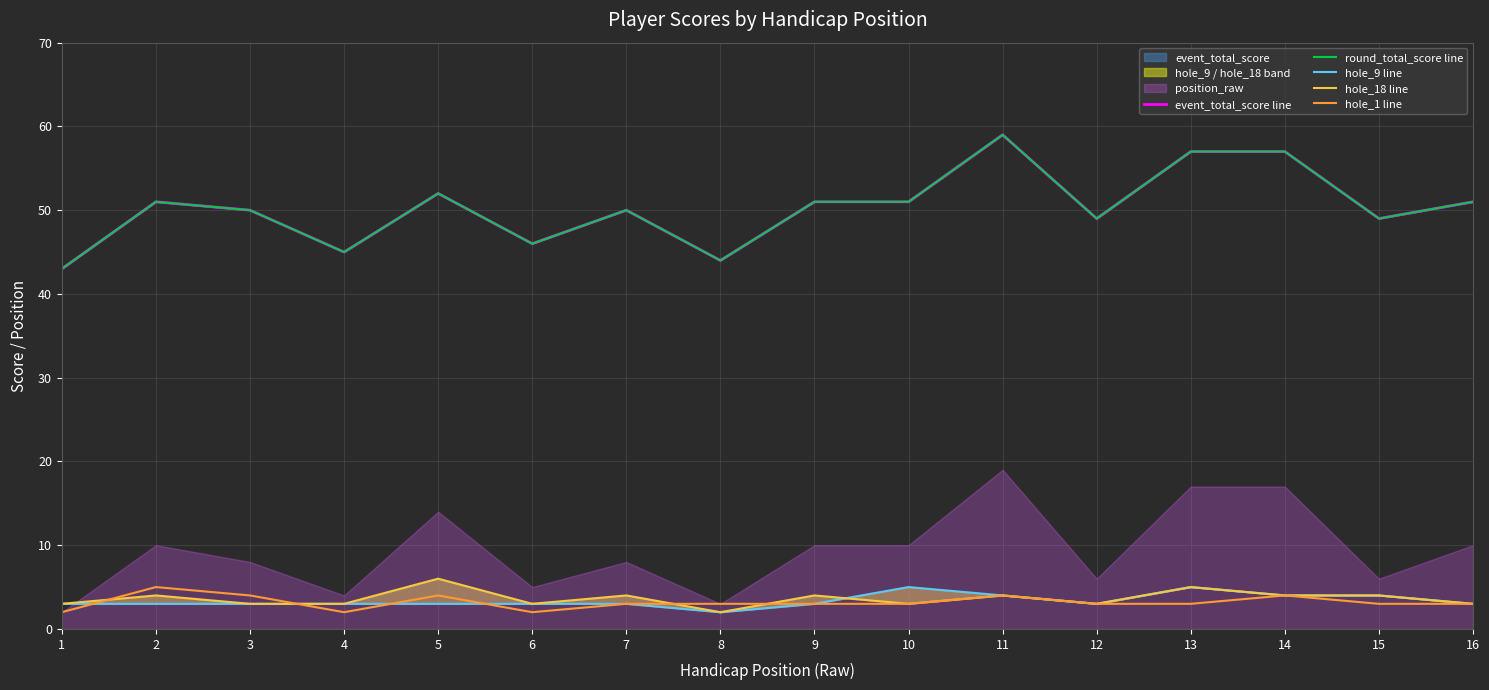

What is the difference between the second highest and minimum values in the event_total_score line series?

14